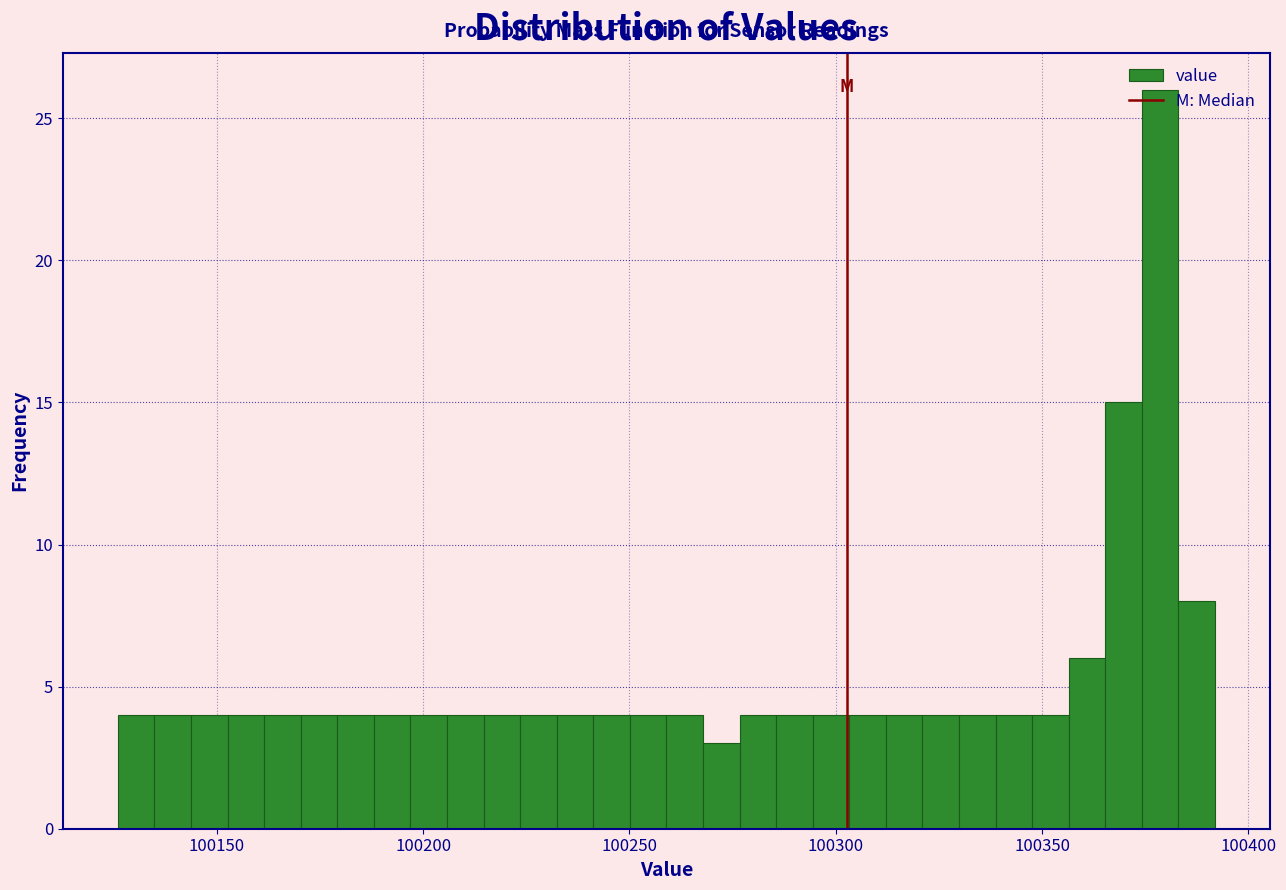

Read against the x-axis, roughly where is the centre of the tallest bar?

100380